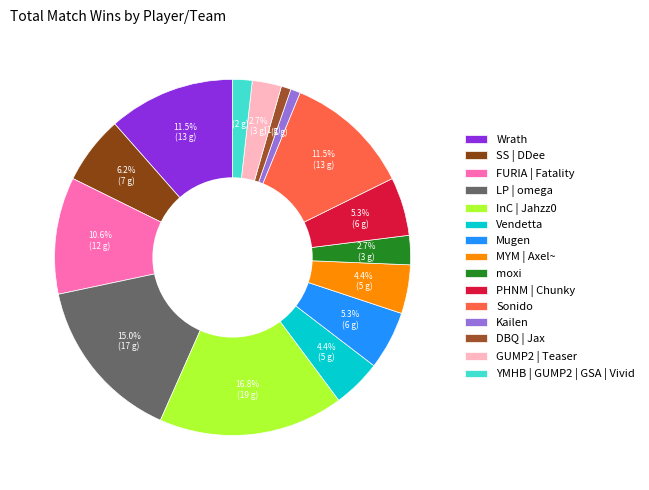

What is the change in value from Wrath to MYM | Axel~?

-8